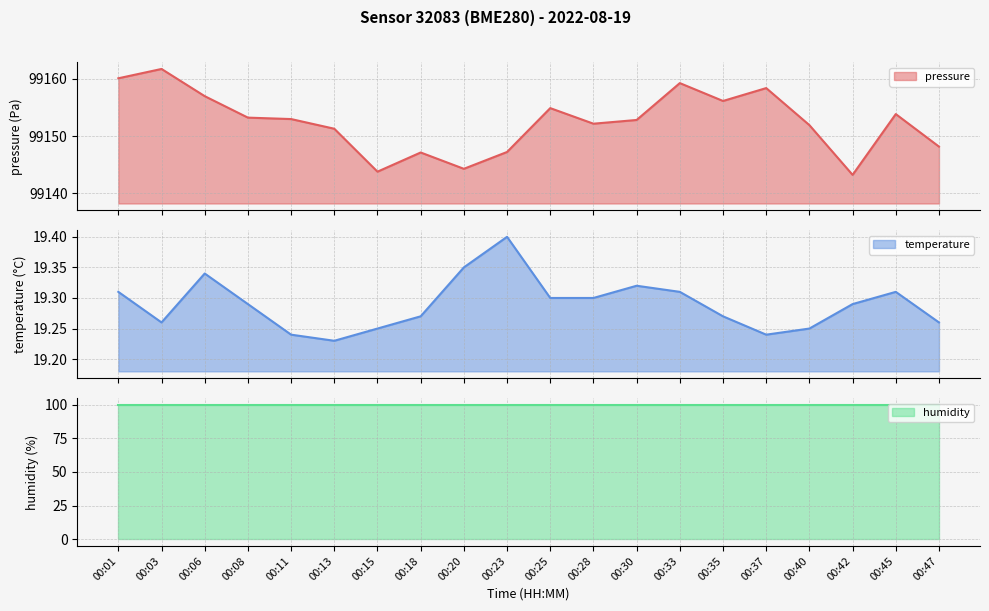

What is the maximum value for pressure?

99161.7